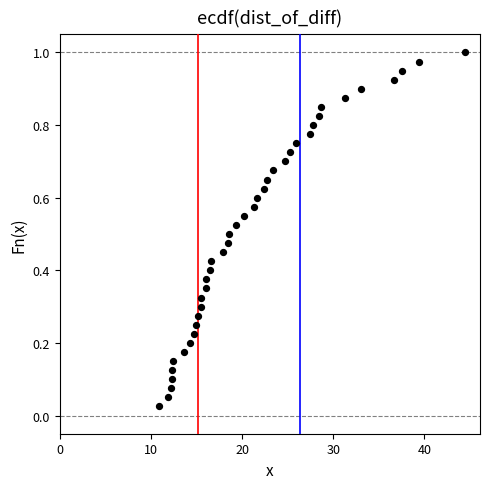

What is the range of X values (max minus min)?

33.6